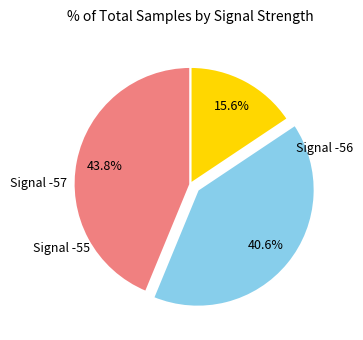

Is there any slice that represents more than half of the pie?

No